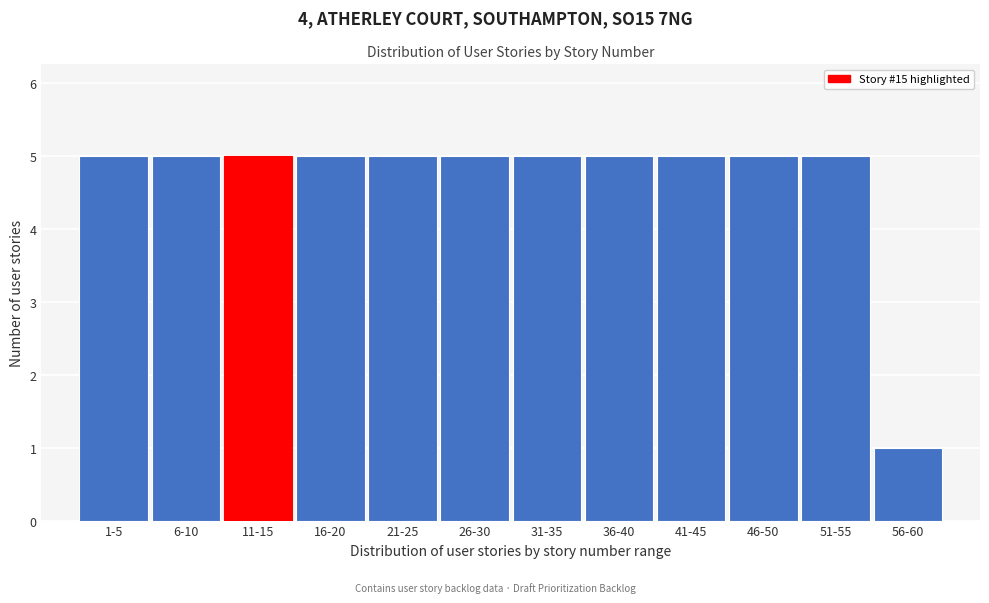

Reading left to right, list all the values displayed in this chart.

1-5=5	6-10=5	11-15=5	16-20=5	21-25=5	26-30=5	31-35=5	36-40=5	41-45=5	46-50=5	51-55=5	56-60=1